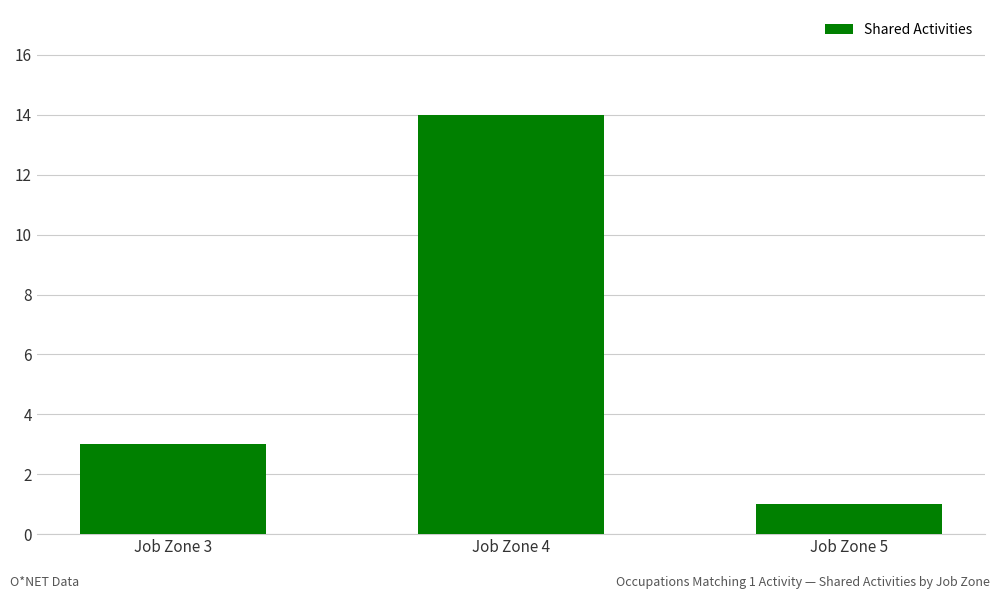

Is it true that the value at Job Zone 5 is 0?

False